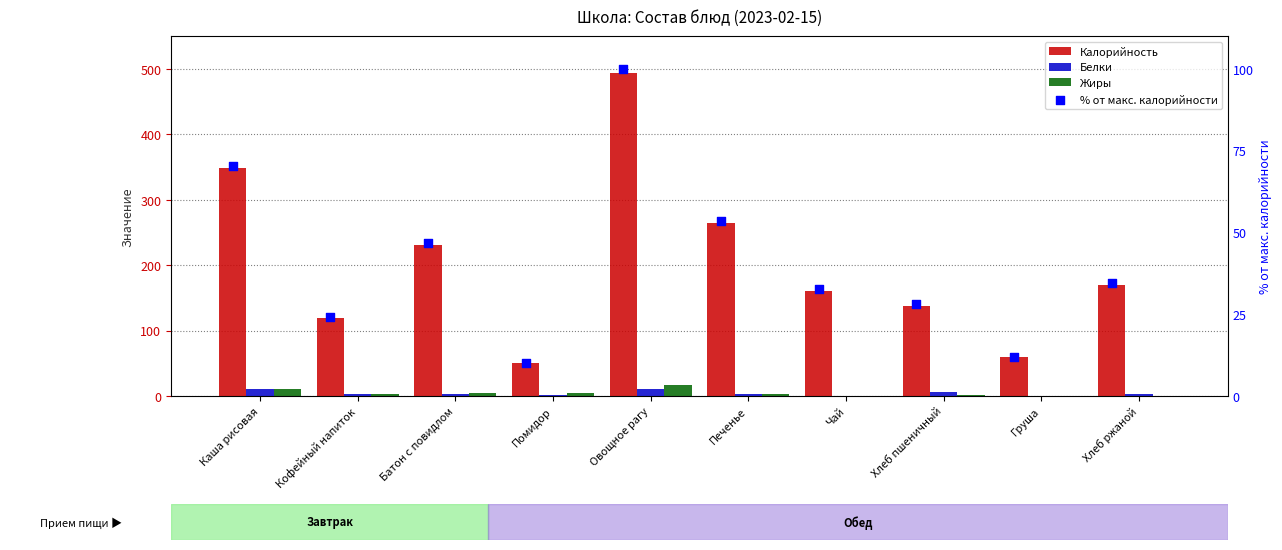

Which series contains the lowest Y value?

Жиры